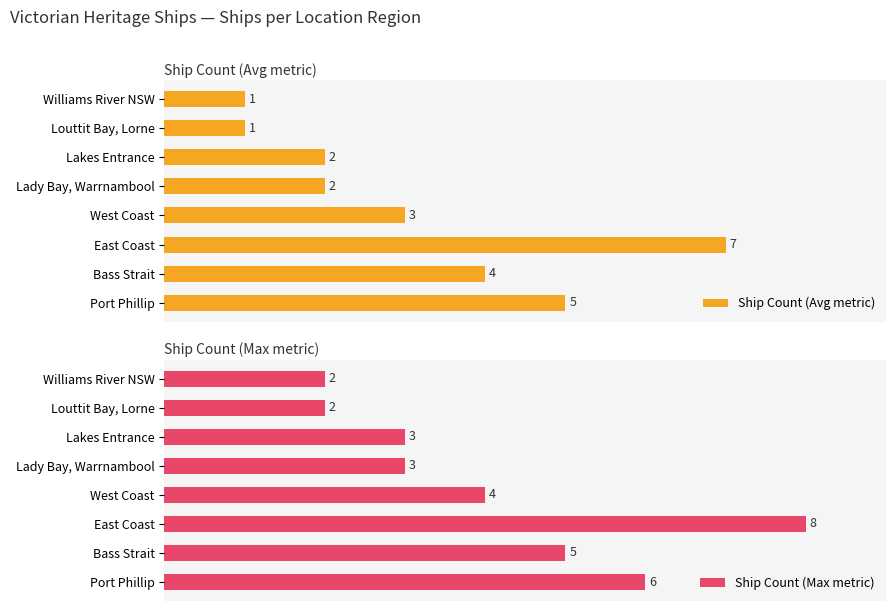

The Ship Count (Max metric) series shows 3 at Lady Bay, Warrnambool. True or false?

True